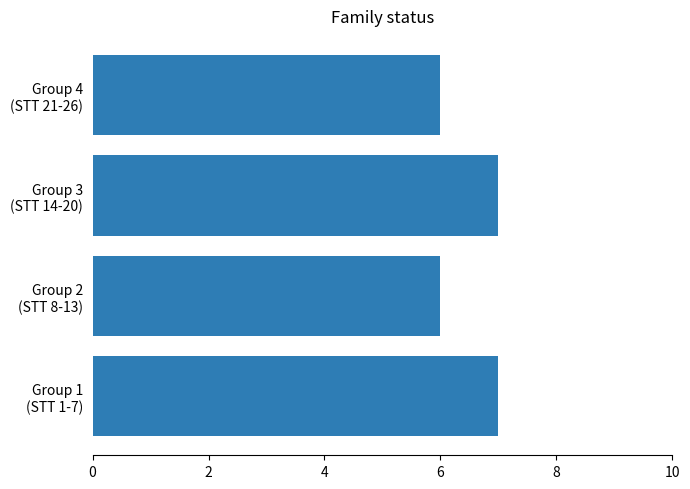

What is the smallest value displayed?

6